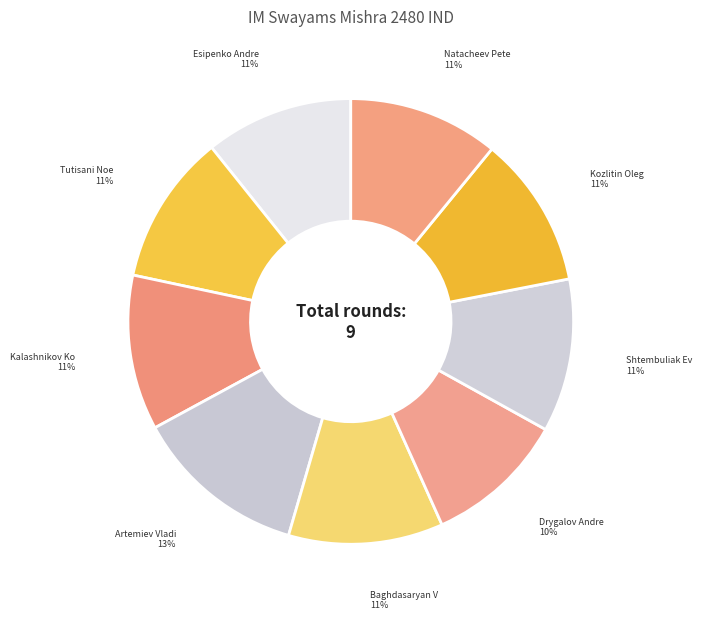

Count the number of slices in the pie.

9